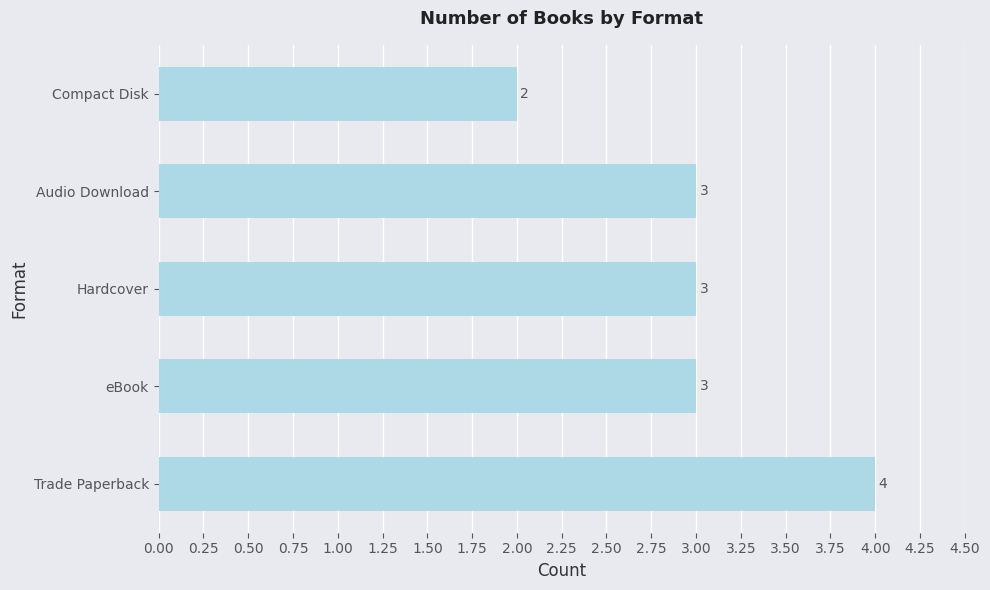

Reading bottom to top, transcribe all the data shown in this chart.

Trade Paperback=4	eBook=3	Hardcover=3	Audio Download=3	Compact Disk=2